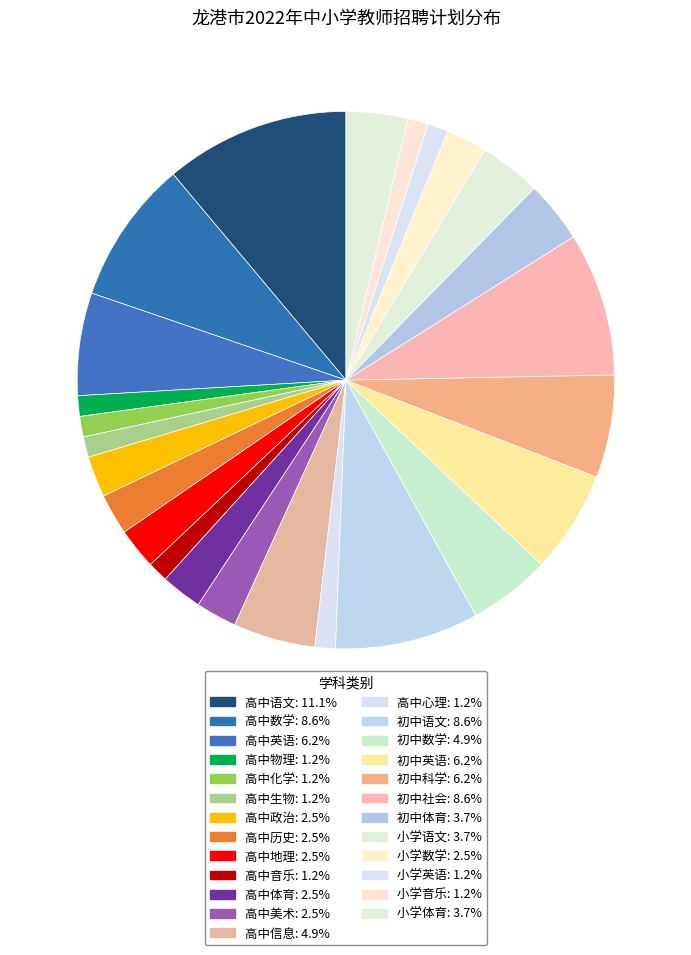

Which category has the smallest portion of the pie?

高中物理